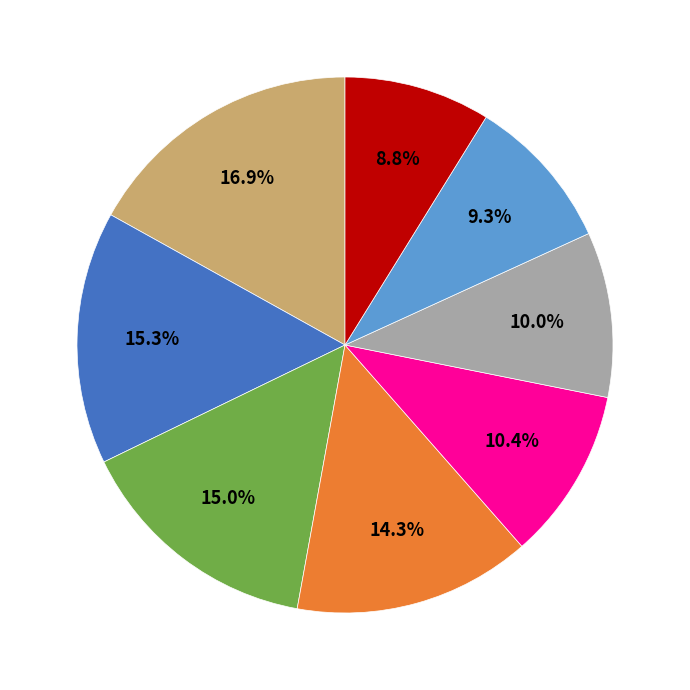

Does any single category account for the majority?

No